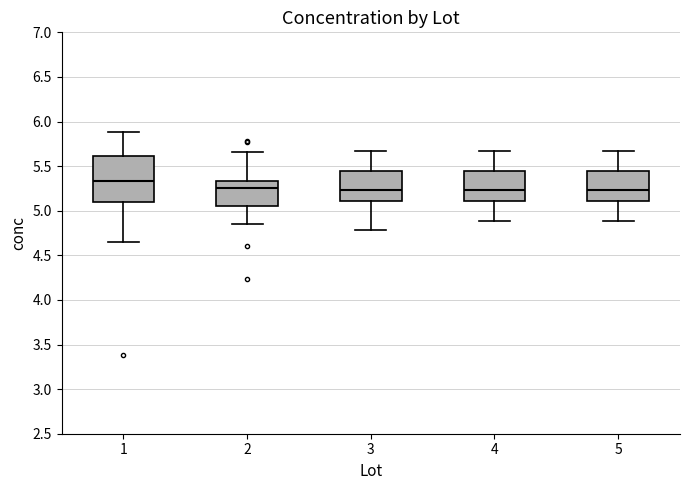

Reading left to right, transcribe this box plot: for each box, give where its median line is, the range the box spans, and where its two whiskers end, as read against the y-axis. The values are not printed on the chart, so give them approximately, as read against the axis.

1: median 5.35, box 5.10 to 5.60, whiskers 4.65 to 5.90
2: median 5.25, box 5.05 to 5.35, whiskers 4.85 to 5.65
3: median 5.25, box 5.10 to 5.45, whiskers 4.80 to 5.65
4: median 5.25, box 5.10 to 5.45, whiskers 4.90 to 5.65
5: median 5.25, box 5.10 to 5.45, whiskers 4.90 to 5.65